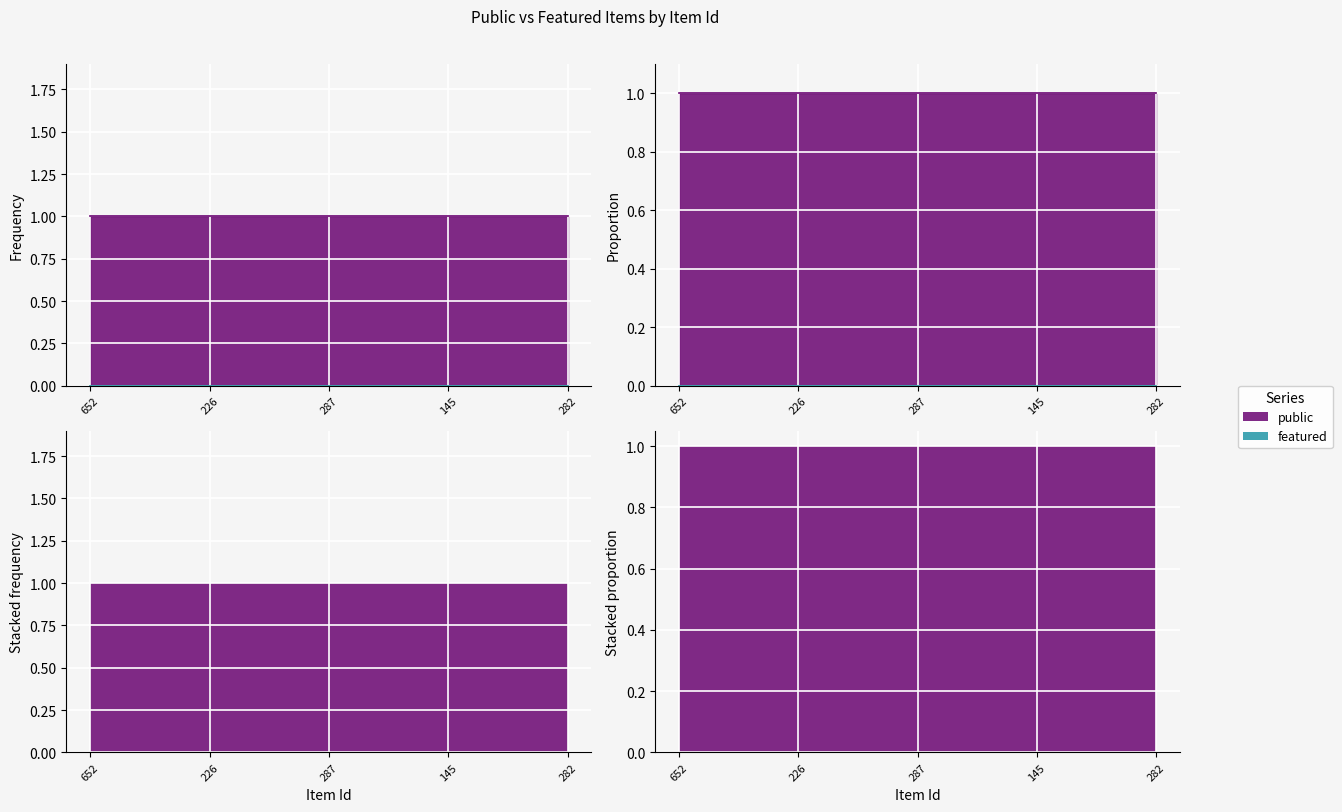

At 652, list the series in order from largest to smallest.

public, featured